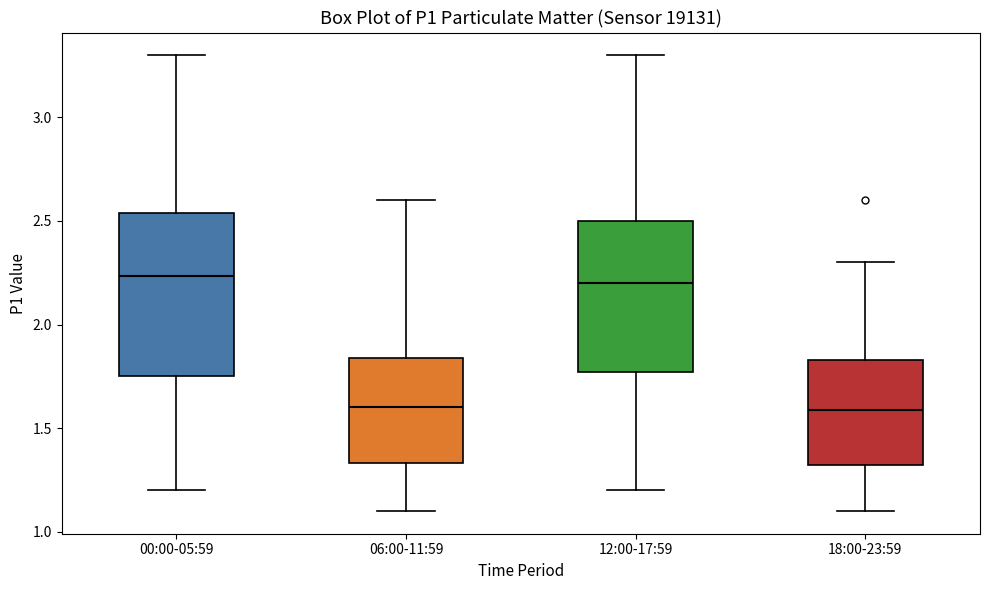

Reading left to right, read every box against the y-axis: the position of its median line, the range the box covers, and the ends of its whiskers. The values are not printed on the chart, so give them approximately, as read against the axis.

00:00-05:59: median 2.25, box 1.75 to 2.55, whiskers 1.20 to 3.30
06:00-11:59: median 1.60, box 1.35 to 1.85, whiskers 1.10 to 2.60
12:00-17:59: median 2.20, box 1.75 to 2.50, whiskers 1.20 to 3.30
18:00-23:59: median 1.60, box 1.30 to 1.85, whiskers 1.10 to 2.30